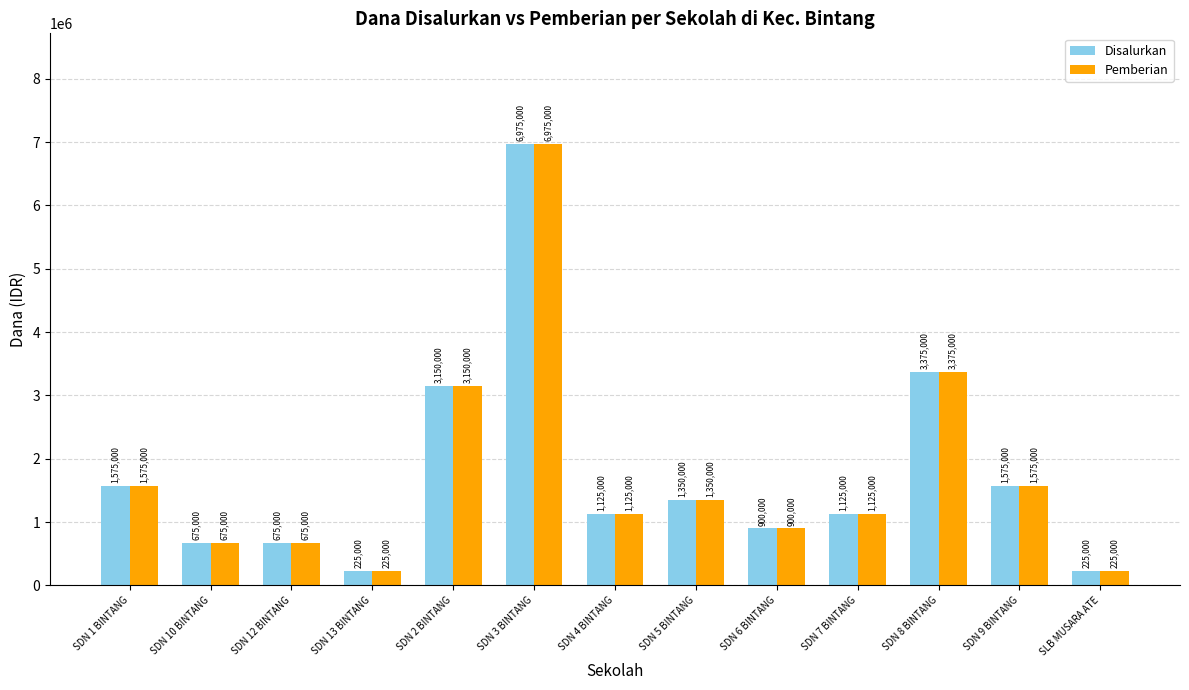

What is the greatest value displayed?

6975000